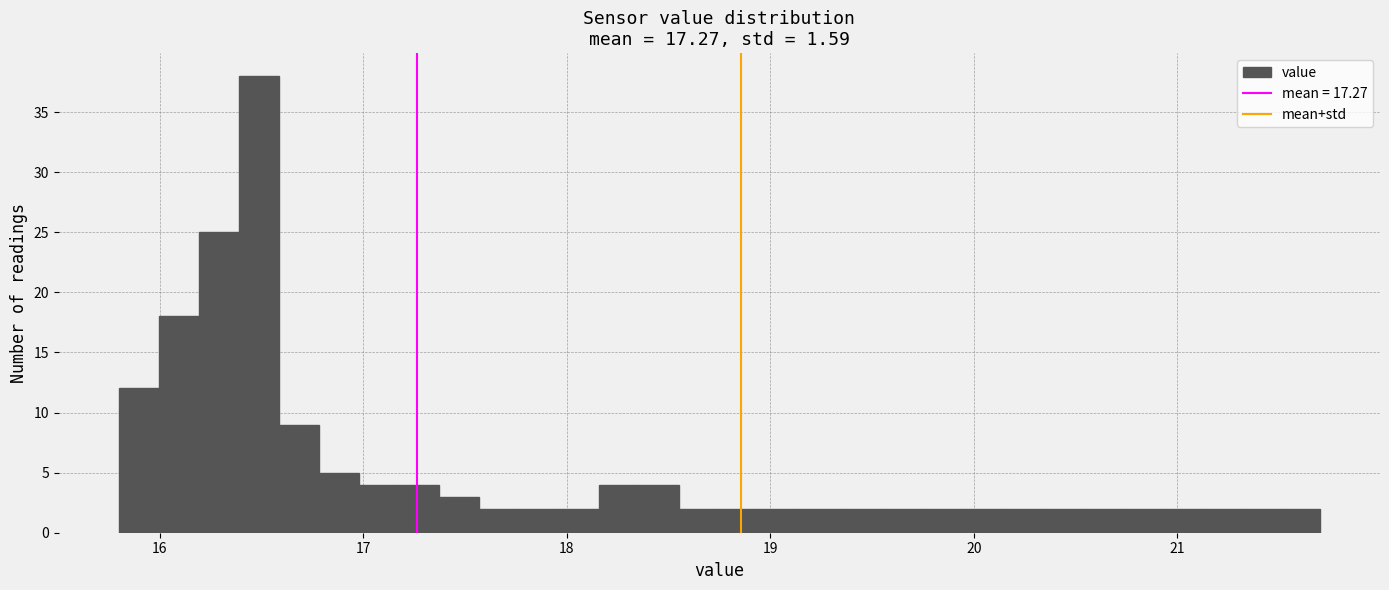

Around what value on the x-axis is the tallest bar? Give the approximate position of its centre, as read against the axis.

16.5